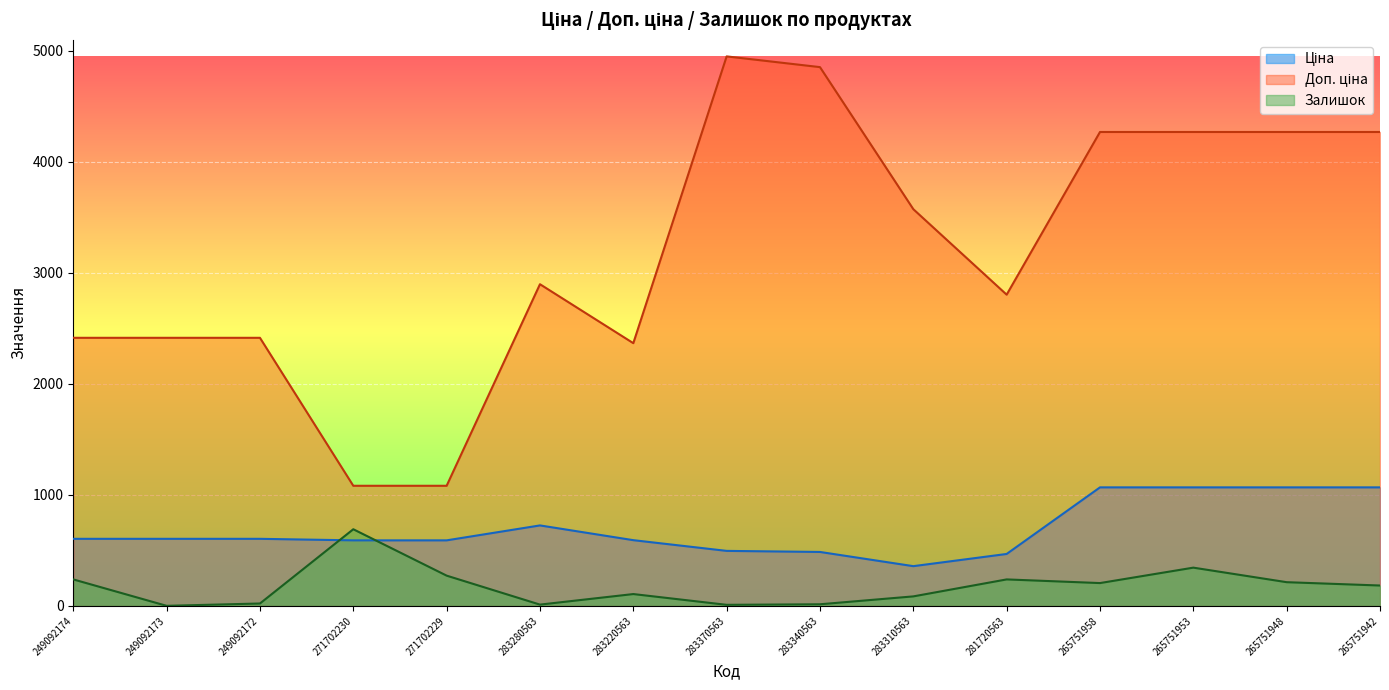

Between 281720563 and 265751958, which series saw the biggest shift?

Доп. ціна